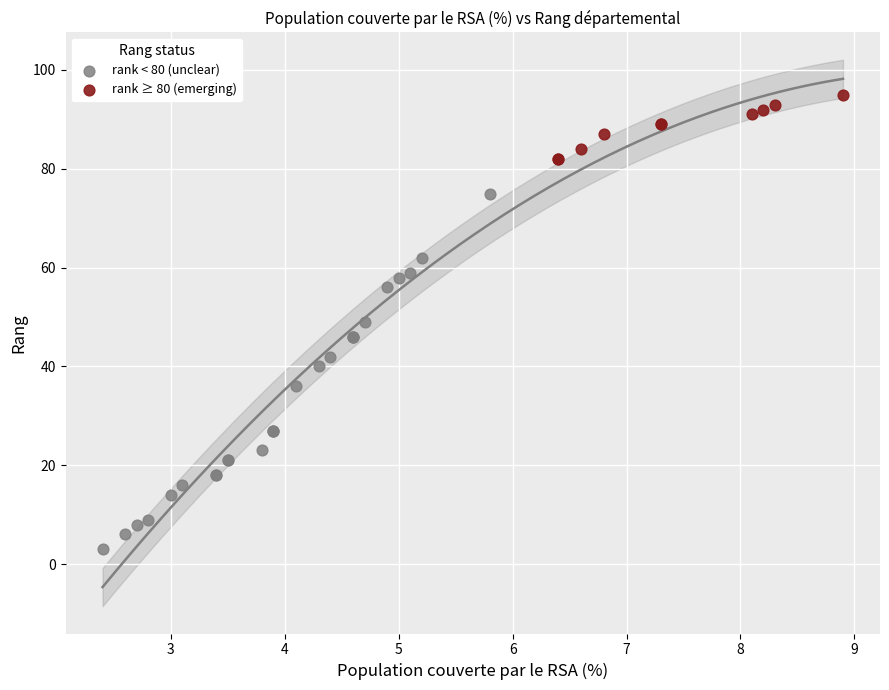

Which series reaches the minimum Y coordinate?

rank < 80 (unclear)